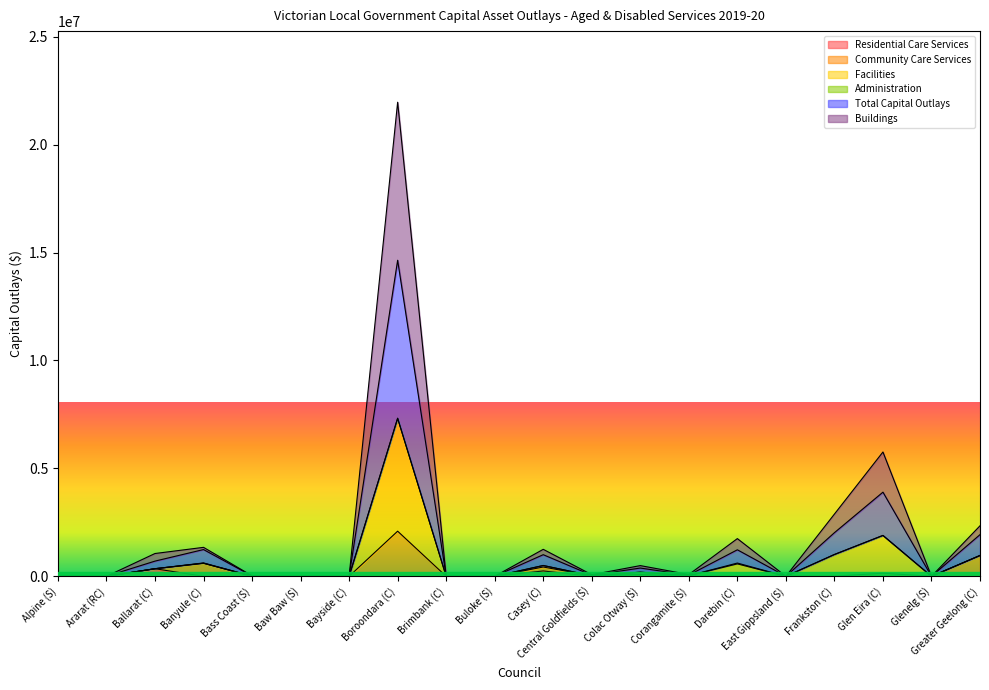

At how many categories does at least one series exceed 15583151?

1